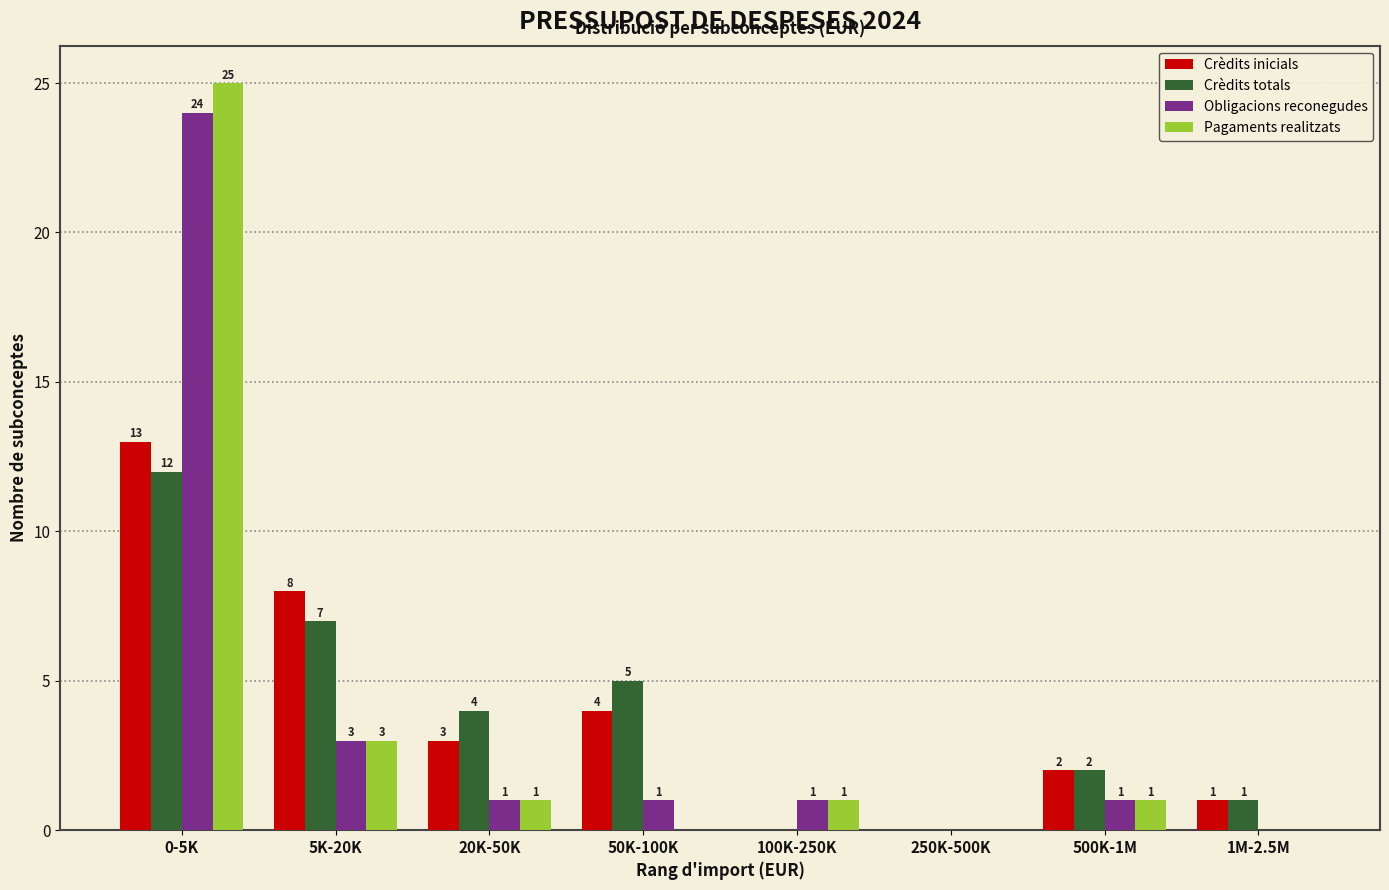

Reading left to right, extract all data points from this chart.

Crèdits inicials: 0-5K=13	5K-20K=8	20K-50K=3	50K-100K=4	100K-250K=0	250K-500K=0	500K-1M=2	1M-2.5M=1
Crèdits totals: 0-5K=12	5K-20K=7	20K-50K=4	50K-100K=5	100K-250K=0	250K-500K=0	500K-1M=2	1M-2.5M=1
Obligacions reconegudes: 0-5K=24	5K-20K=3	20K-50K=1	50K-100K=1	100K-250K=1	250K-500K=0	500K-1M=1	1M-2.5M=0
Pagaments realitzats: 0-5K=25	5K-20K=3	20K-50K=1	50K-100K=0	100K-250K=1	250K-500K=0	500K-1M=1	1M-2.5M=0